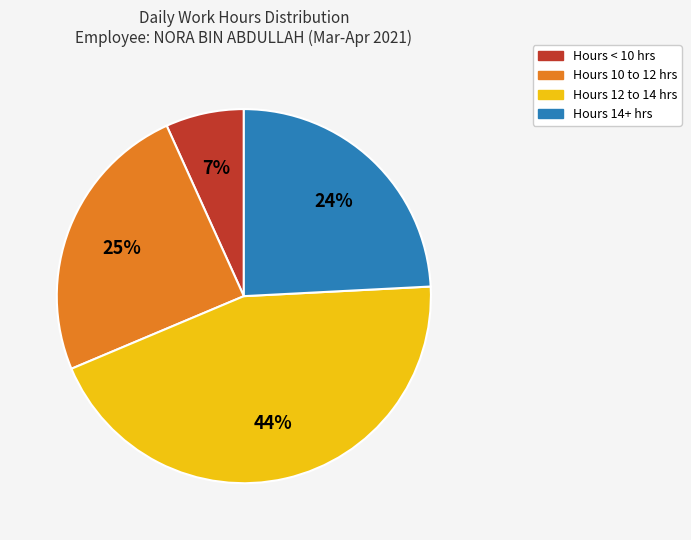

What is the ratio of the value at Hours 14+ hrs to the value at Hours 12 to 14 hrs?

0.5